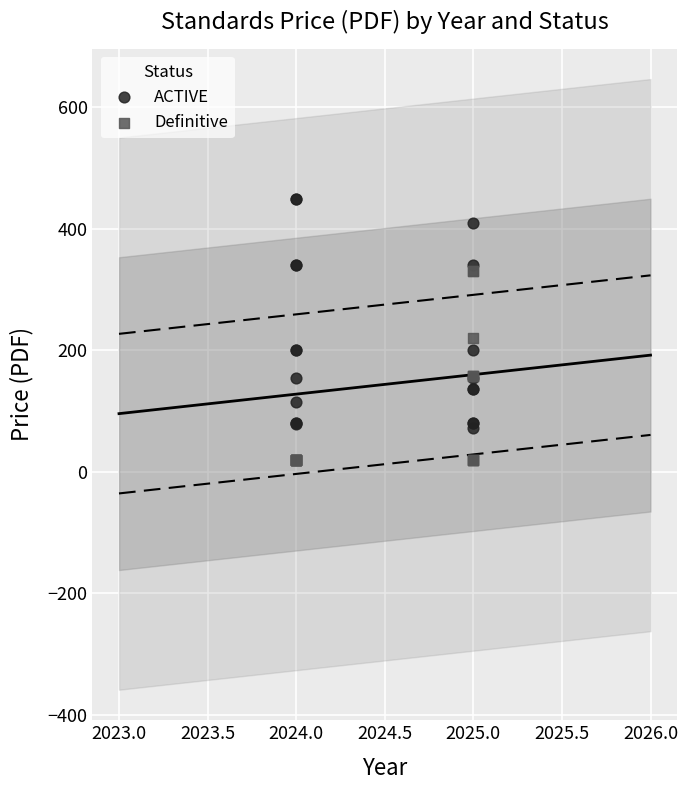

Which series has the widest spread of Y values?

ACTIVE